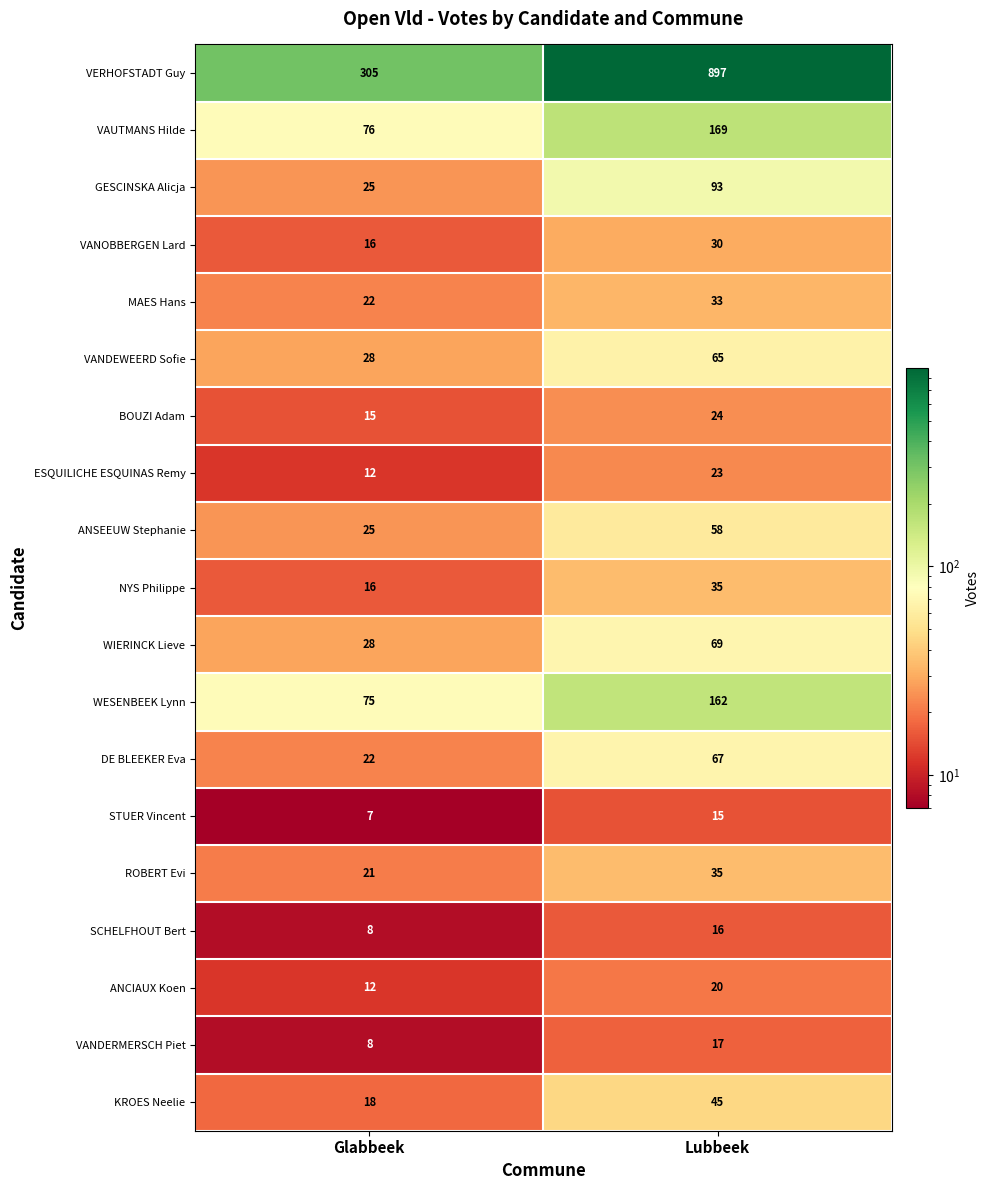

Which category has the highest value across all series?

Lubbeek